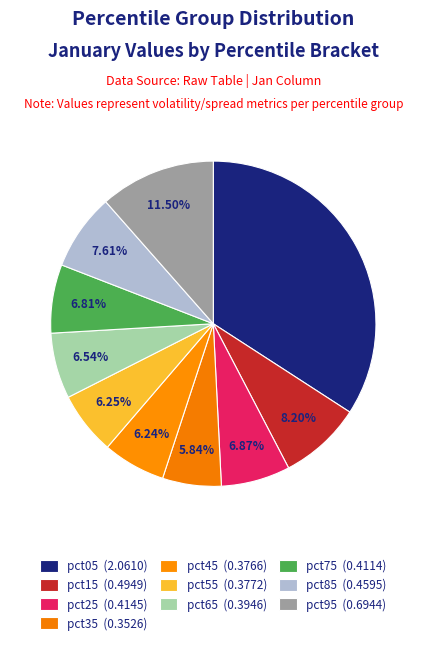

How many segments does this pie chart have?

10